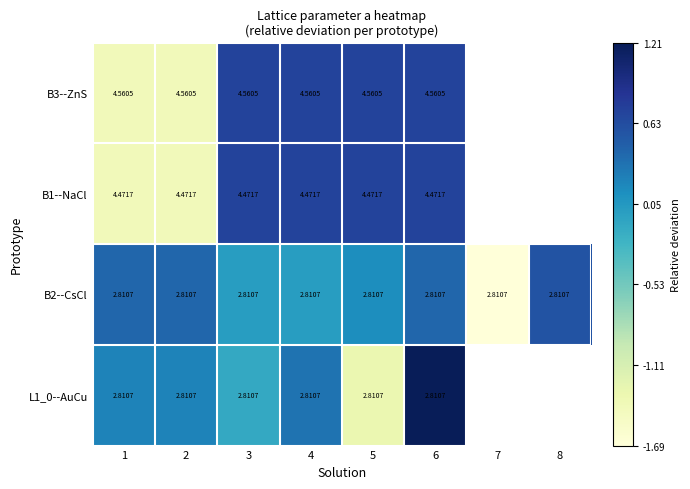

At 6, list the series in order from largest to smallest.

L1_0--AuCu, B1--NaCl, B3--ZnS, B2--CsCl